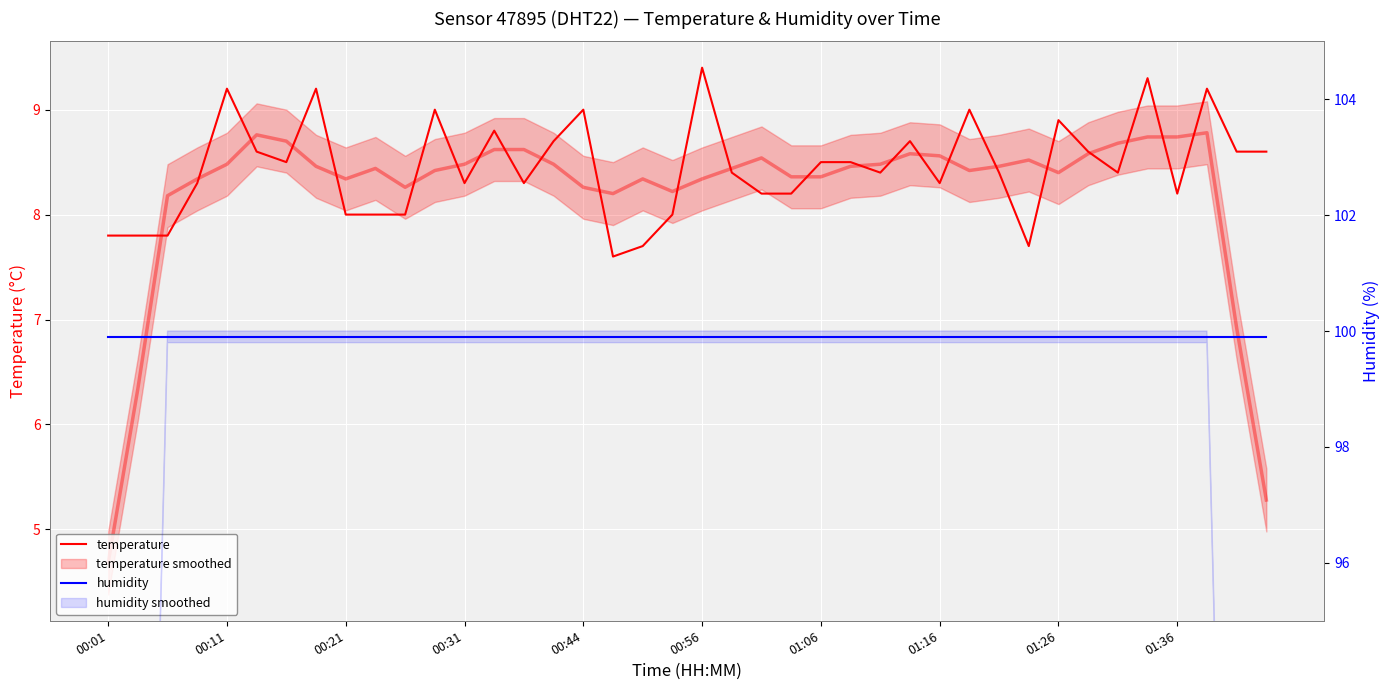

Is this an area chart (filled region under the line)?

No